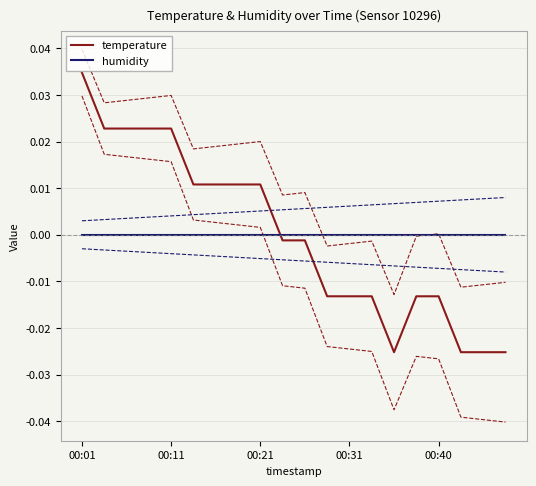

How many times do temperature and humidity cross each other?

1